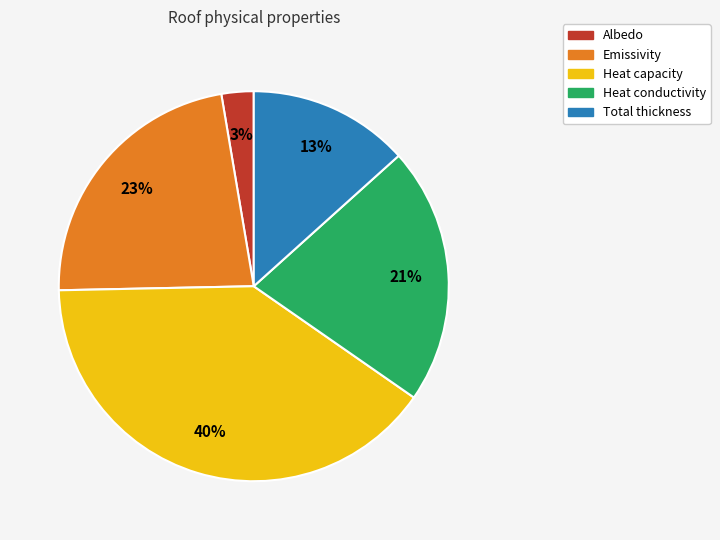

To the nearest percent, what portion does Emissivity represent?

23%